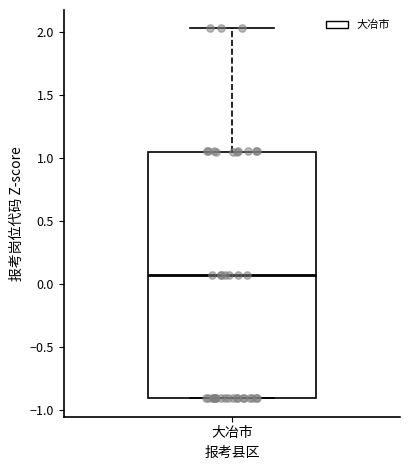

Where is the upper edge of the box for 大冶市 on the y-axis? The values are not printed on the chart, so give them approximately, as read against the axis.

1.05